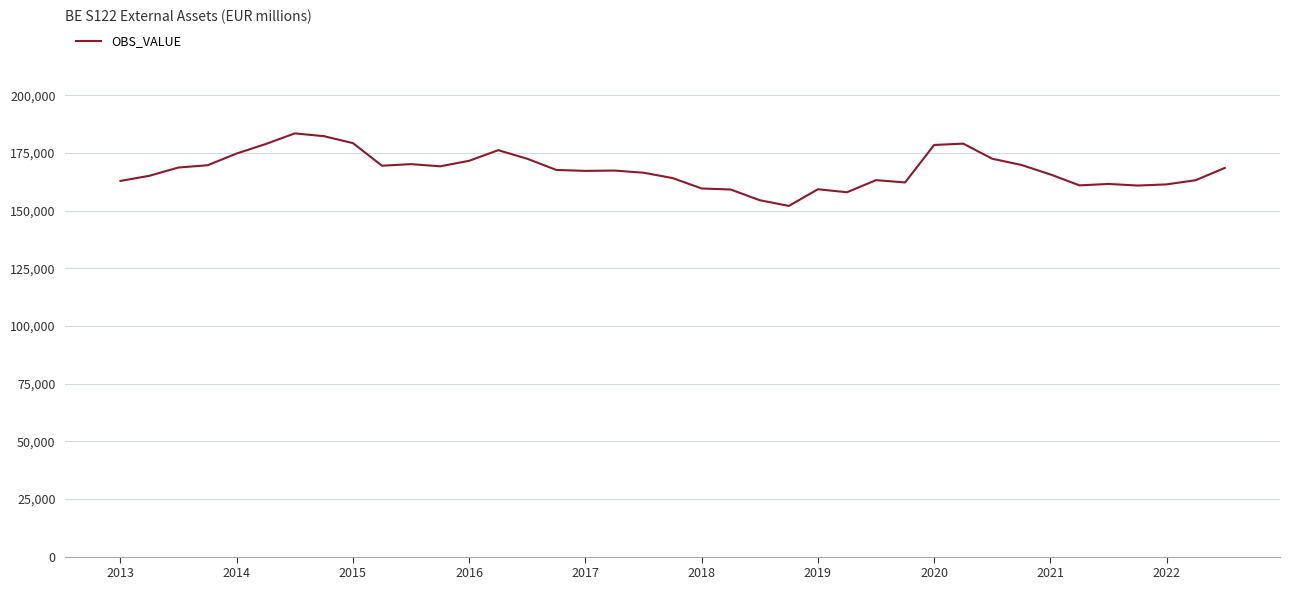

What is the difference between the maximum and minimum values?

31464